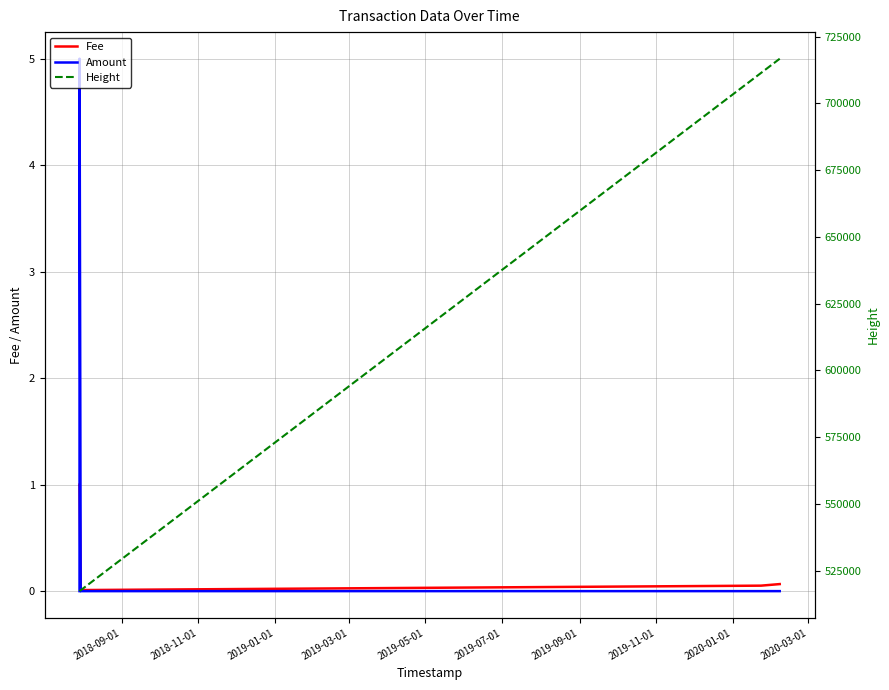

Which series has the largest range (max minus min)?

Height